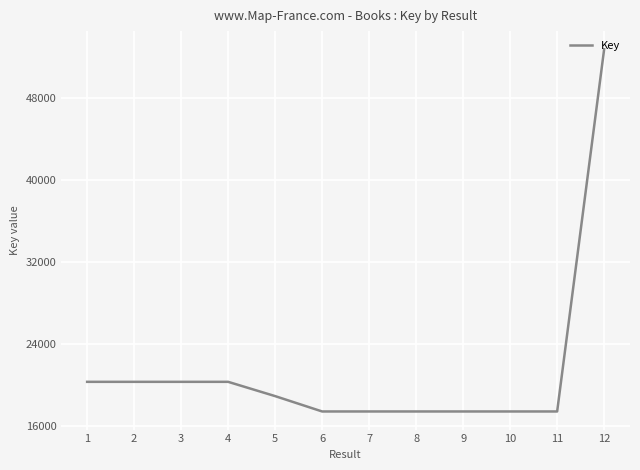

What is the ratio of the value at 3 to the value at 6?

1.2